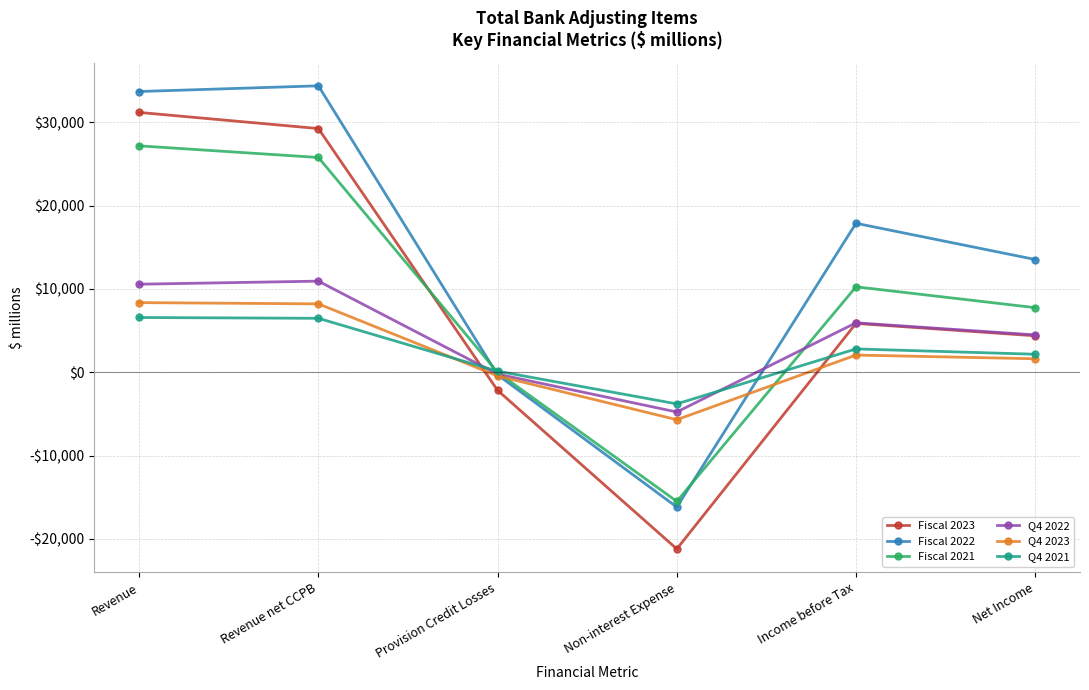

What is the greatest value displayed?

34393